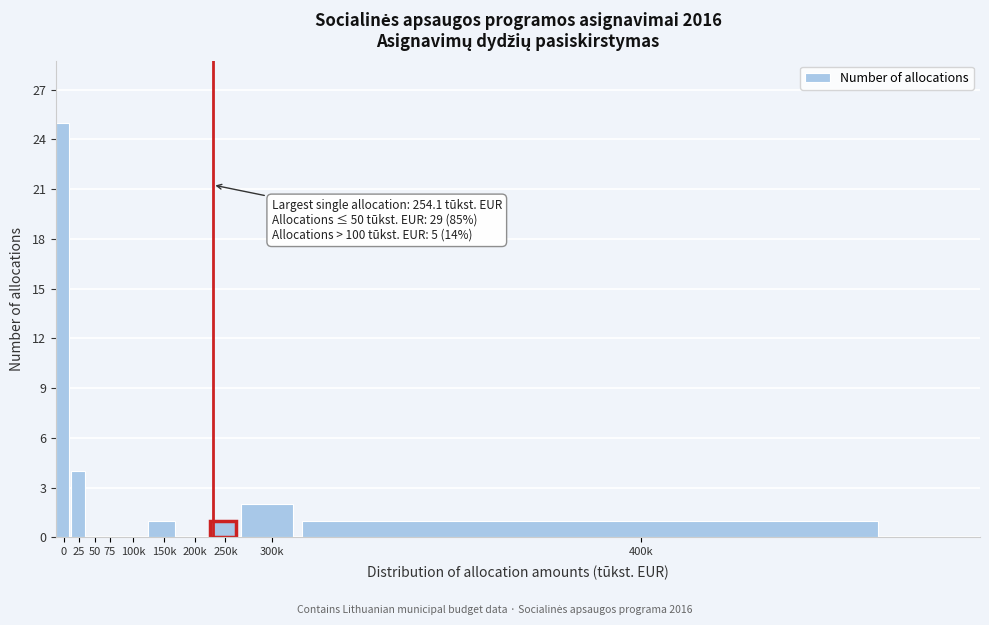

Reading left to right, what are all the values shown in this chart?

0=25	25=4	50=0	75=0	100k=0	150k=1	200k=0	250k=1	300k=2	400k=1